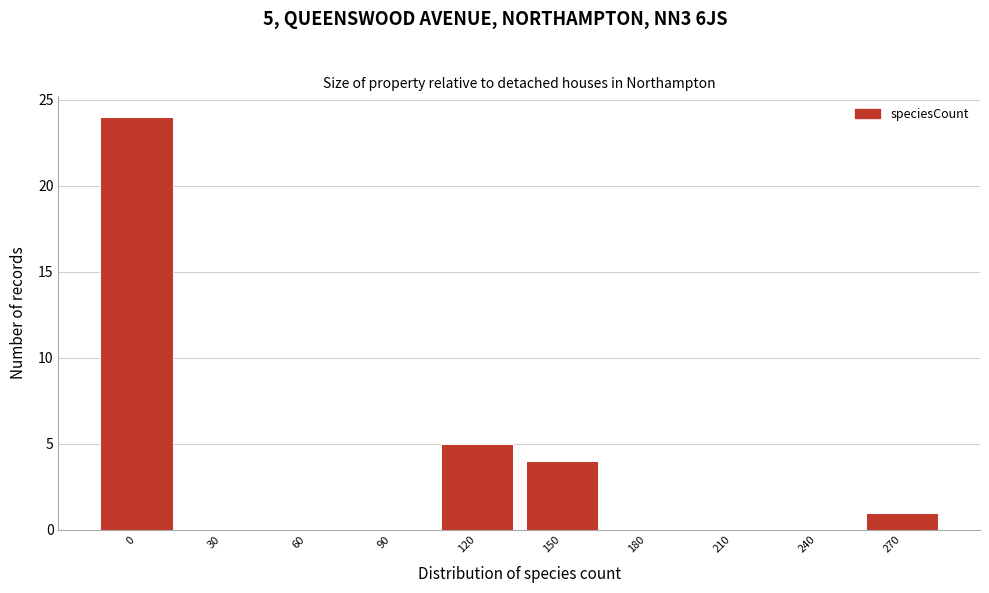

Reading left to right, transcribe all the data shown in this chart.

0=24	30=0	60=0	90=0	120=5	150=4	180=0	210=0	240=0	270=1